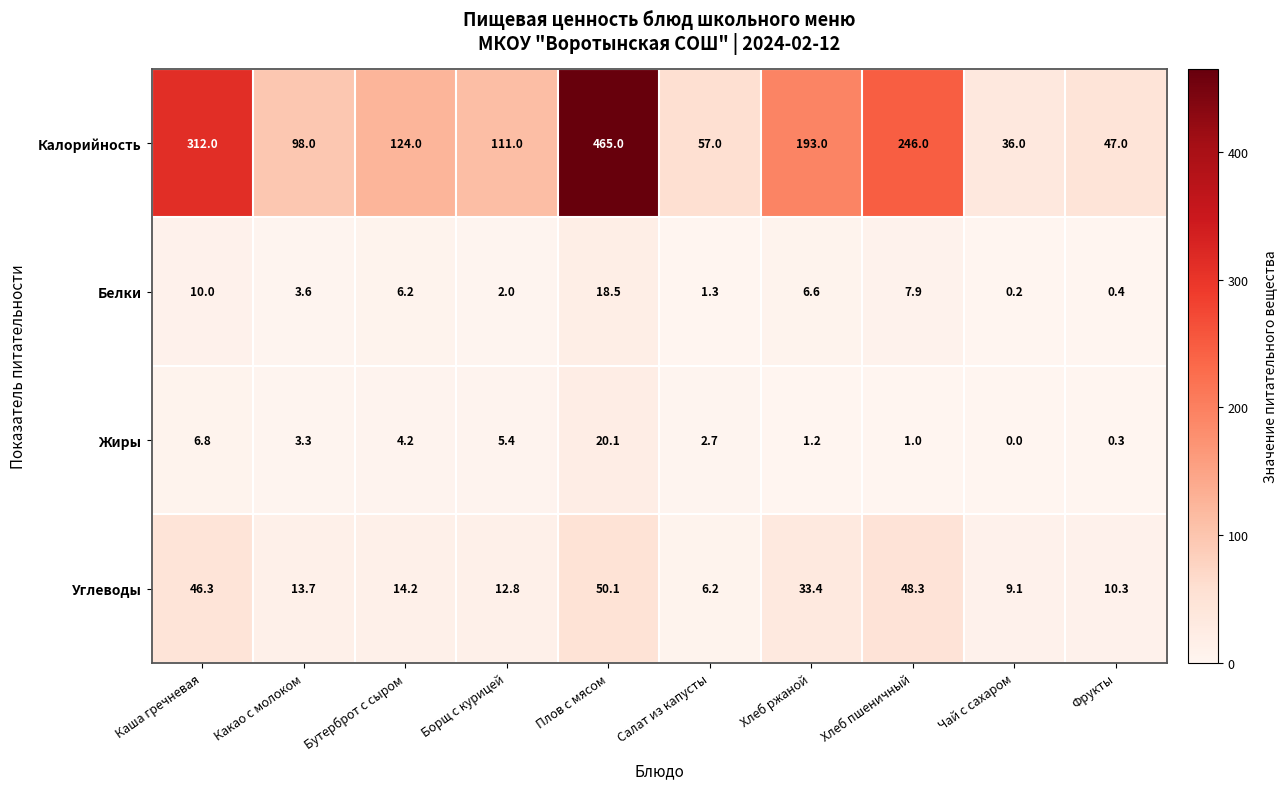

What is the average value of the Углеводы series?

24.4